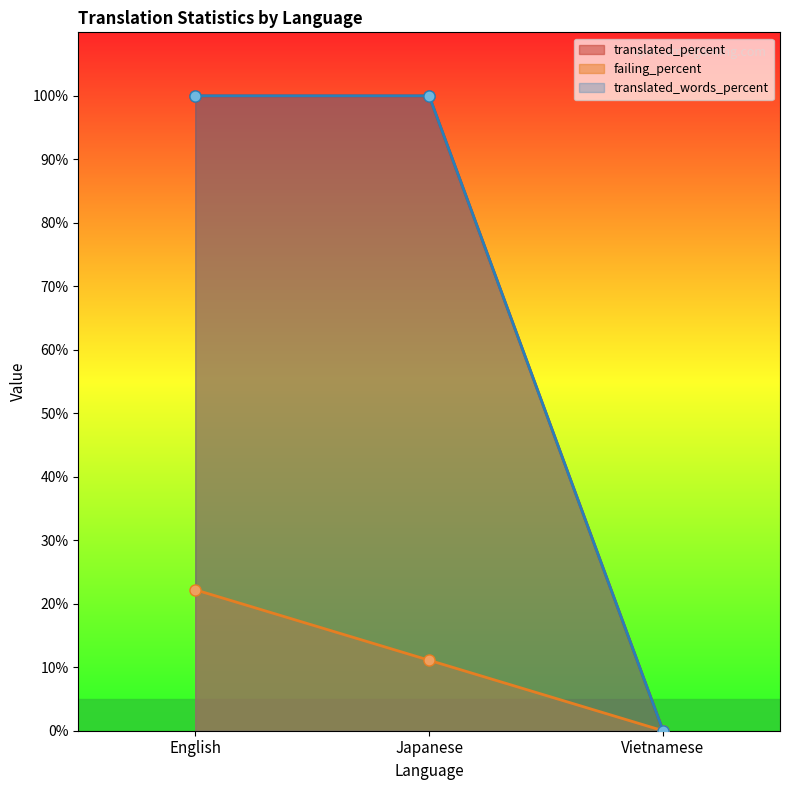

Reading left to right, list all the values displayed in this chart.

translated: English=100.0	Japanese=100.0	Vietnamese=0.0
translated_percent: English=100.0	Japanese=100.0	Vietnamese=0.0
failing: English=22.2	Japanese=11.1	Vietnamese=0.0